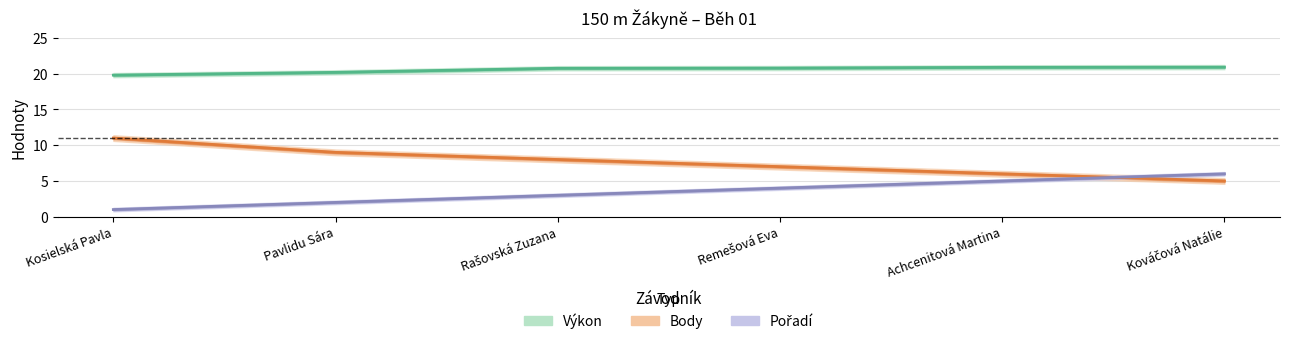

True or false: Body has more than 0 interior local peaks.

False